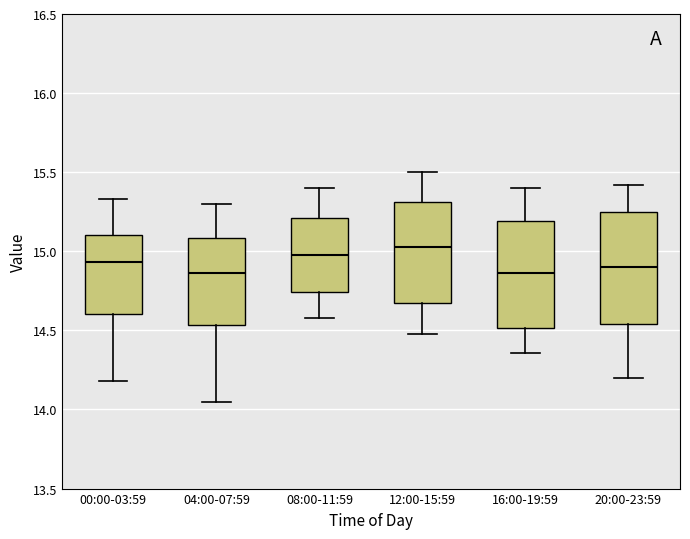

Where does the lower whisker of the box for 16:00-19:59 end on the y-axis? The values are not printed on the chart, so give them approximately, as read against the axis.

14.35